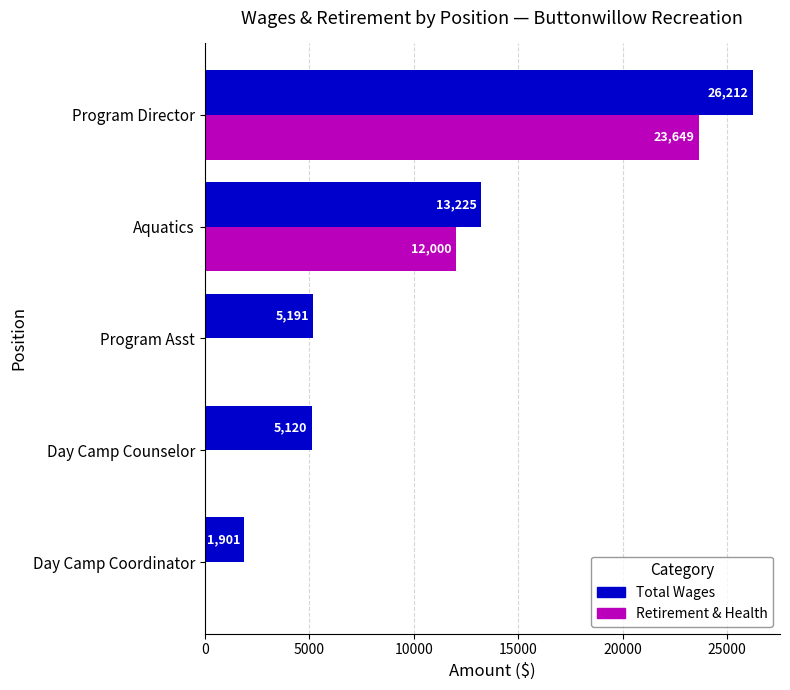

What is the total value across all series at Program Asst?

5191